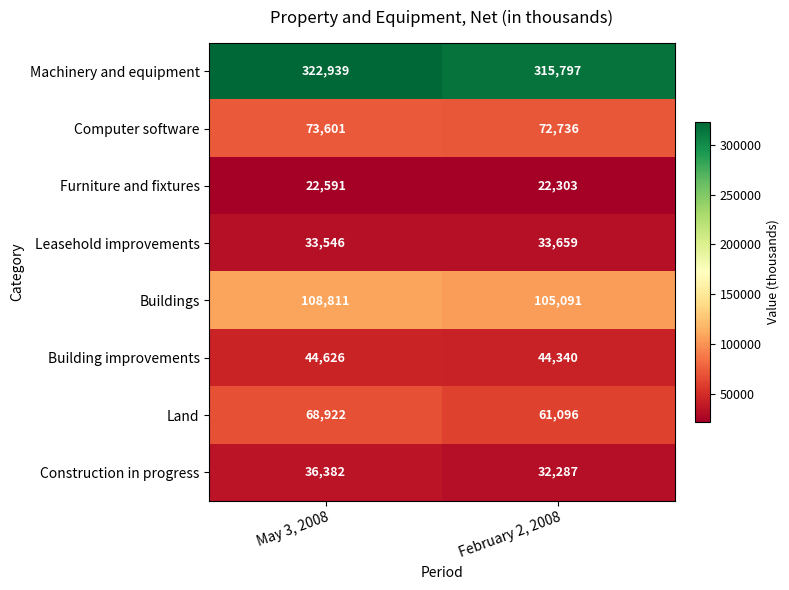

Which series has the widest spread of values?

Land